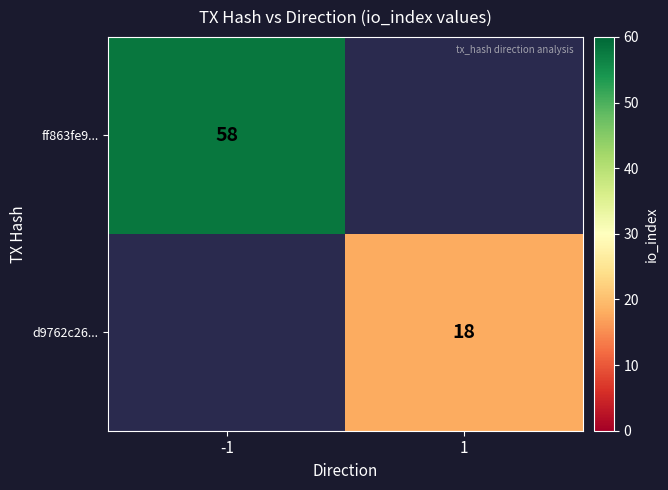

How many values in ff863fe9... are above zero?

1